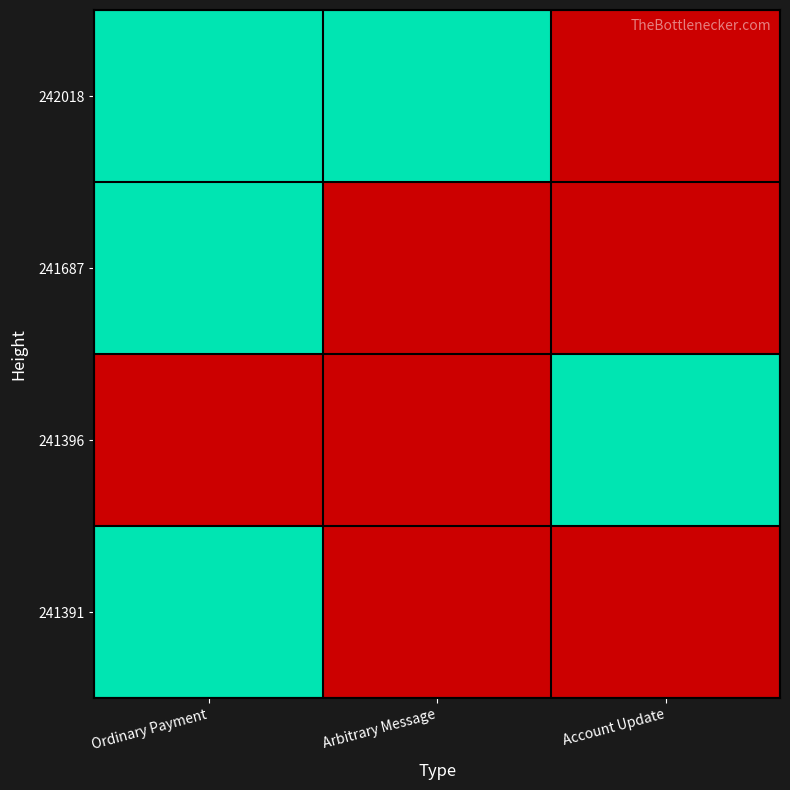

Which series has the widest spread of values?

241391